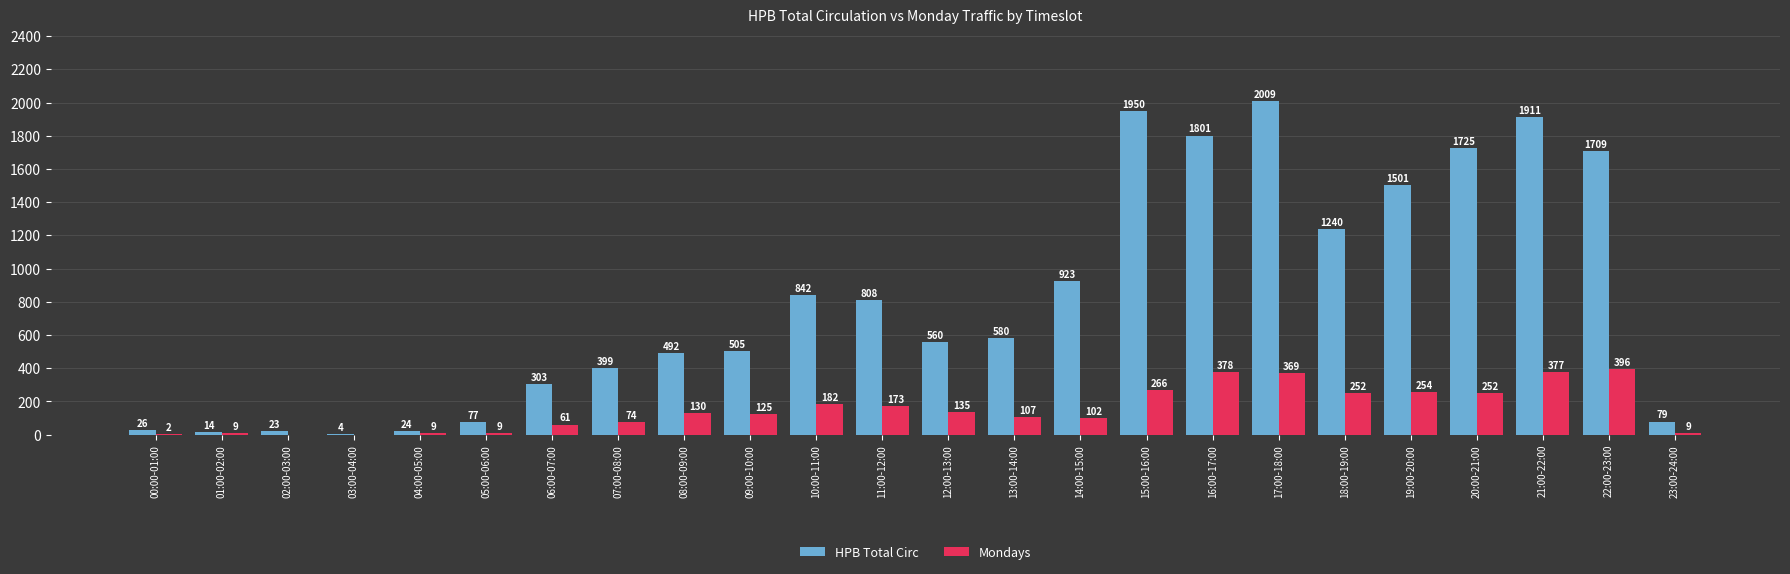

Reading left to right, extract all data points from this chart.

HPB Total Circ: 26	14	23	4	24	77	303	399	492	505	842	808	560	580	923	1950	1801	2009	1240	1501	1725	1911	1709	79
Mondays: 2	9	0	0	9	9	61	74	130	125	182	173	135	107	102	266	378	369	252	254	252	377	396	9